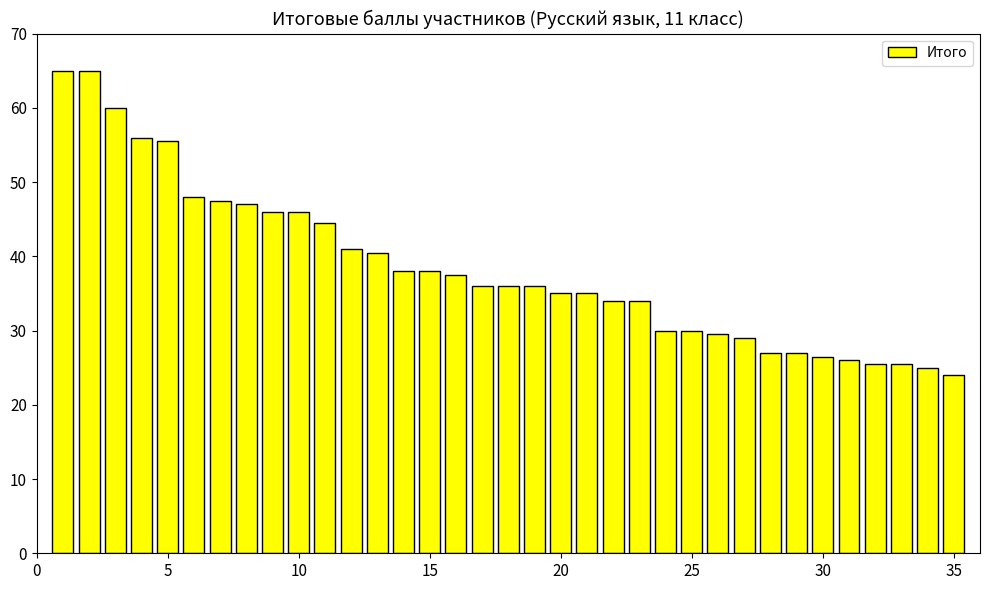

What is the difference between the maximum and minimum values?

41.0